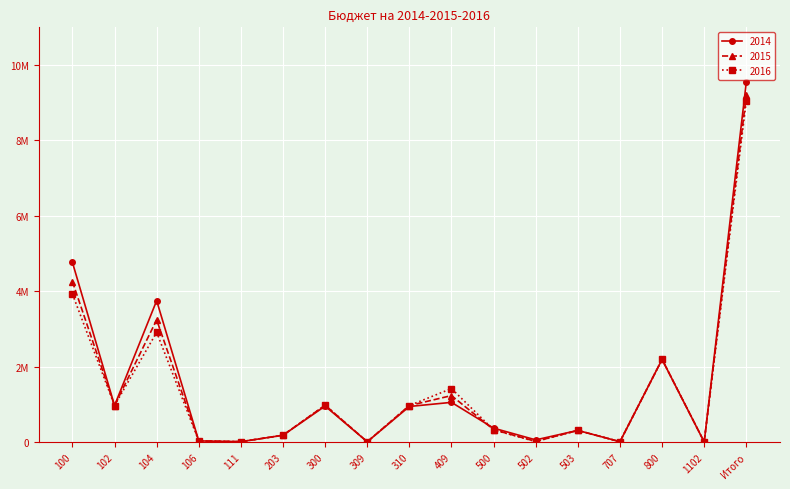

How many interior local peaks does the 2014 series have?

5